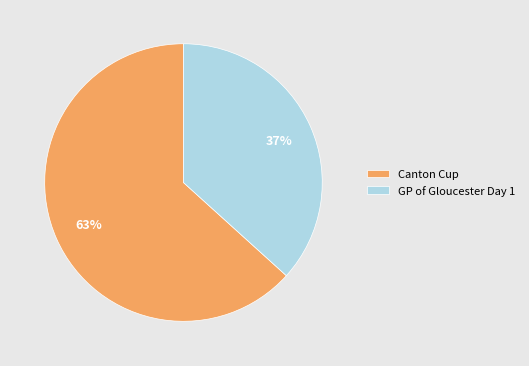

Which category has the smallest portion of the pie?

GP of Gloucester Day 1